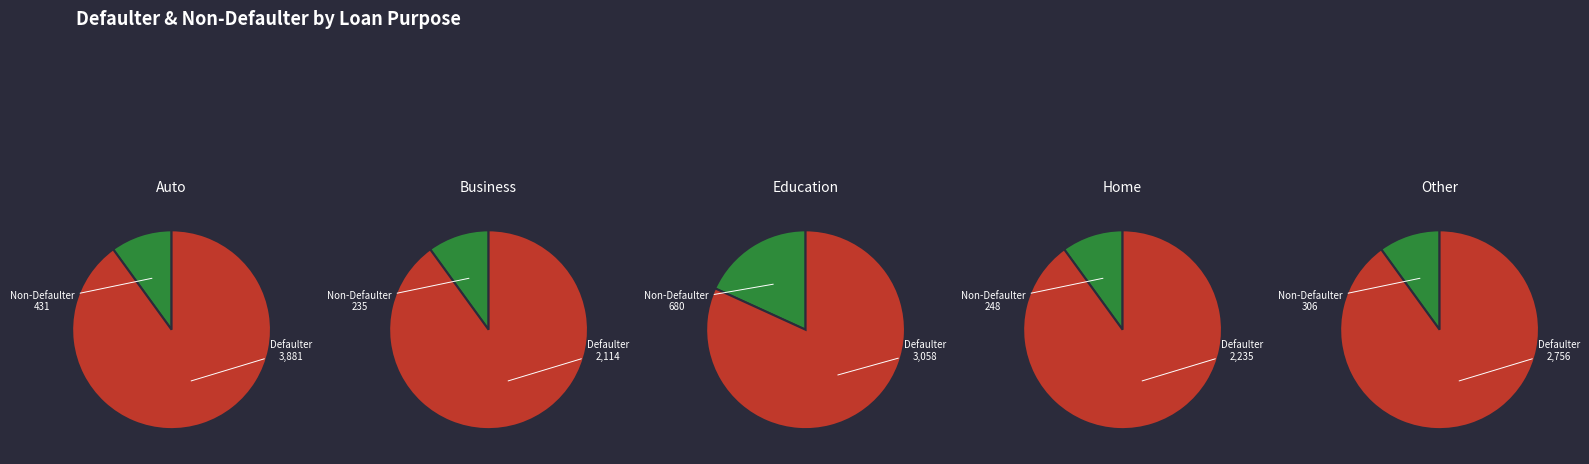

How much of the chart is everything except 4?

83.9%